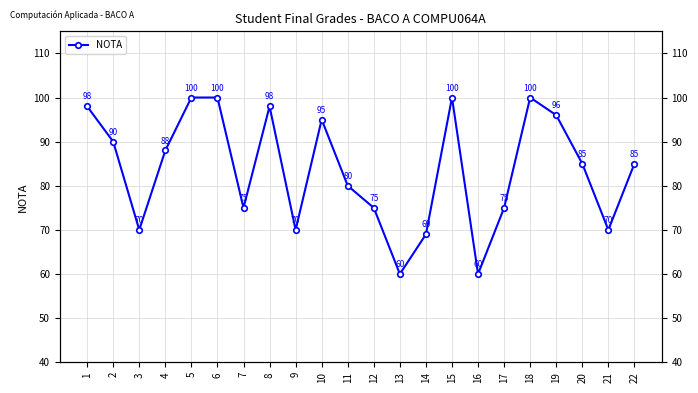

What is the difference between the maximum and second lowest values?

40